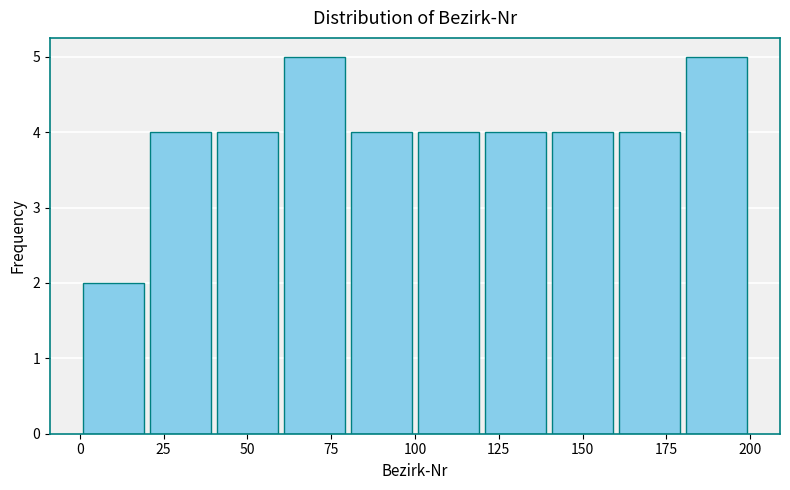

Reading left to right, transcribe this chart: for each bar, give the range it covers on the x-axis and its height. The values are not printed on the chart, so give them approximately, as read against the axis.

0 to 20: 2
20 to 40: 4
40 to 60: 4
60 to 80: 5
80 to 100: 4
100 to 120: 4
120 to 140: 4
140 to 160: 4
160 to 180: 4
180 to 200: 5